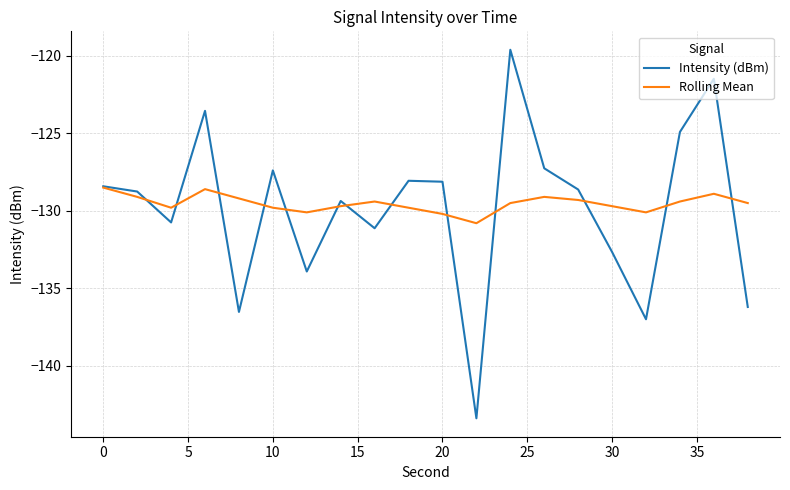

Which series has the largest range (max minus min)?

Intensity (dBm)